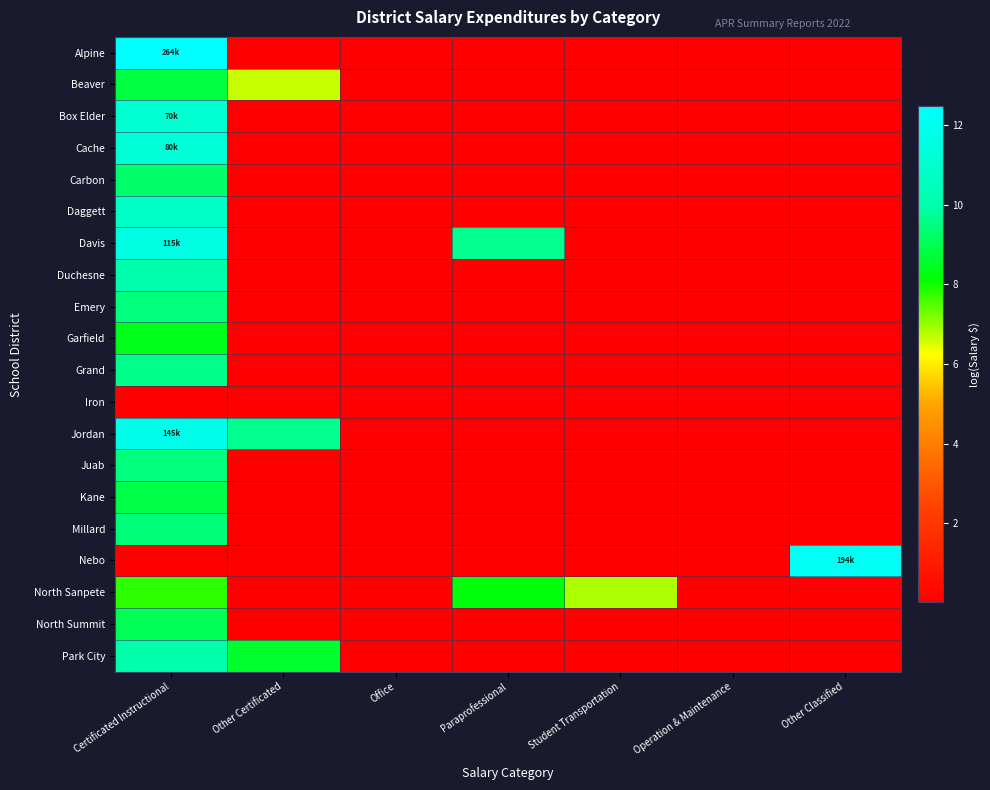

What is the total value across all series at Office?

0.2